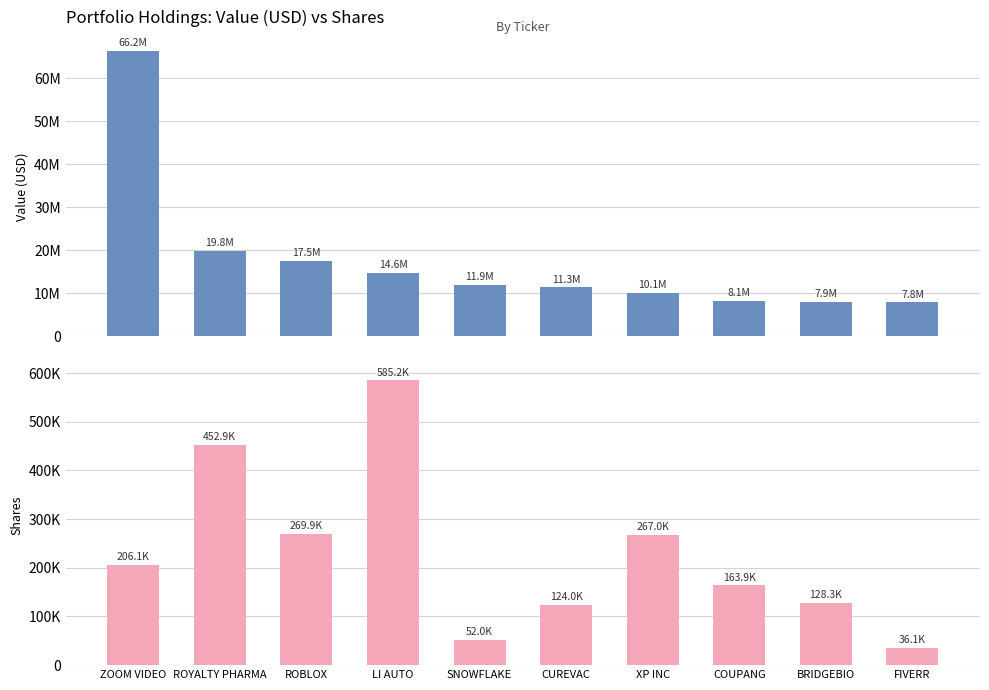

The Value series shows 6058326 at SNOWFLAKE. True or false?

False